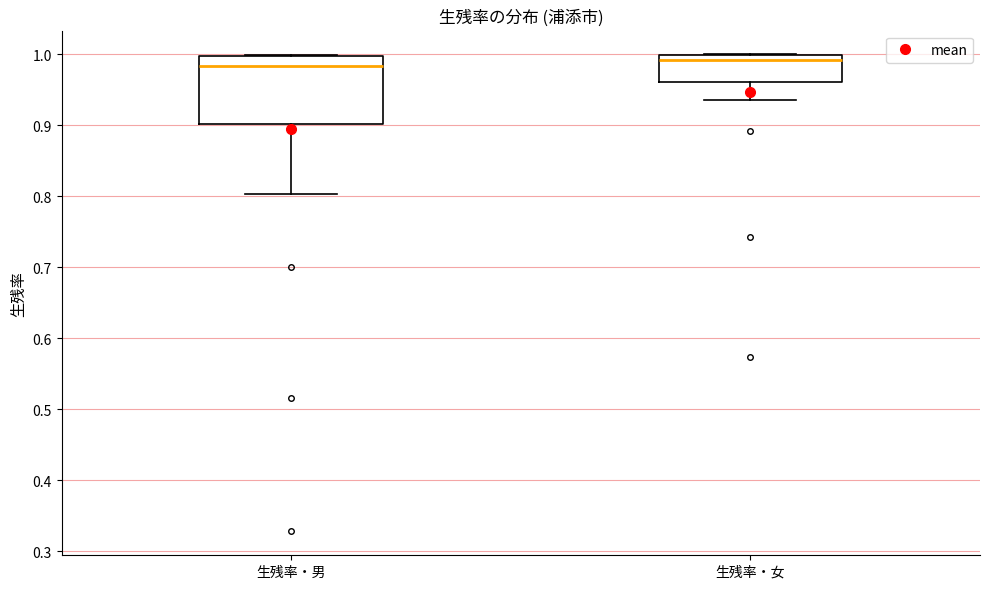

Reading left to right, read every box against the y-axis: the position of its median line, the range the box covers, and the ends of its whiskers. The values are not printed on the chart, so give them approximately, as read against the axis.

生残率・男: median 0.98, box 0.90 to 1.00, whiskers 0.80 to 1.00
生残率・女: median 0.99, box 0.96 to 1.00, whiskers 0.94 to 1.00